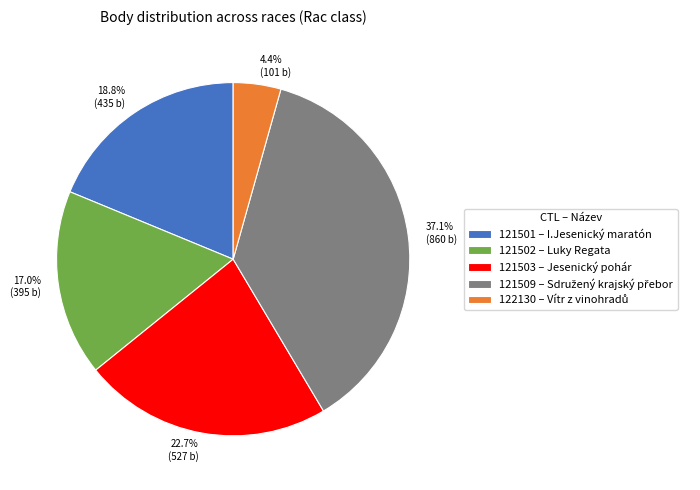

Between 121502 and 122130, which is larger?

121502